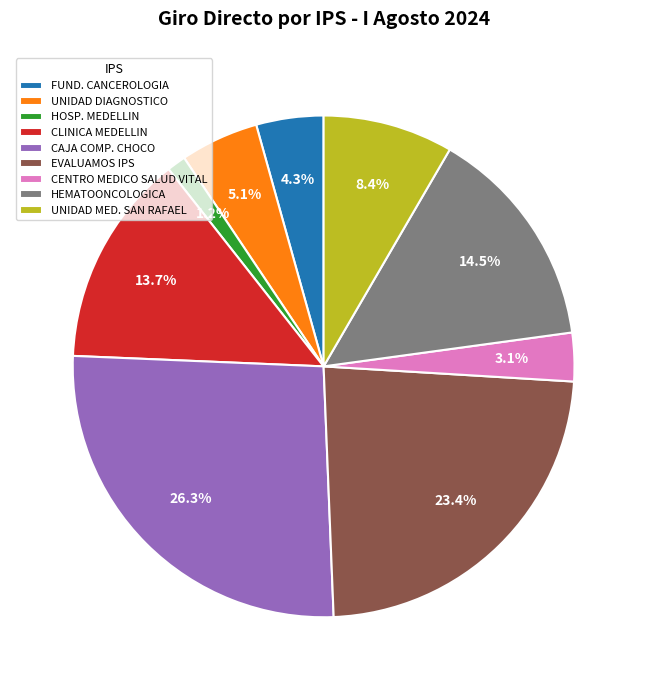

To the nearest percent, what is the difference between the largest and smallest slice percentages?

25%